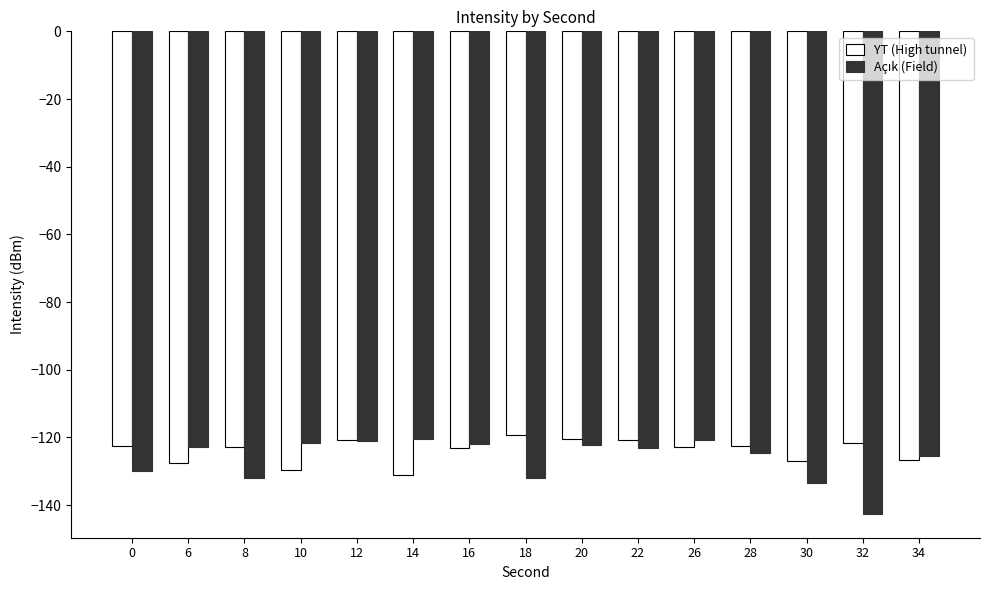

What is the total value across all series at 22?

-244.0